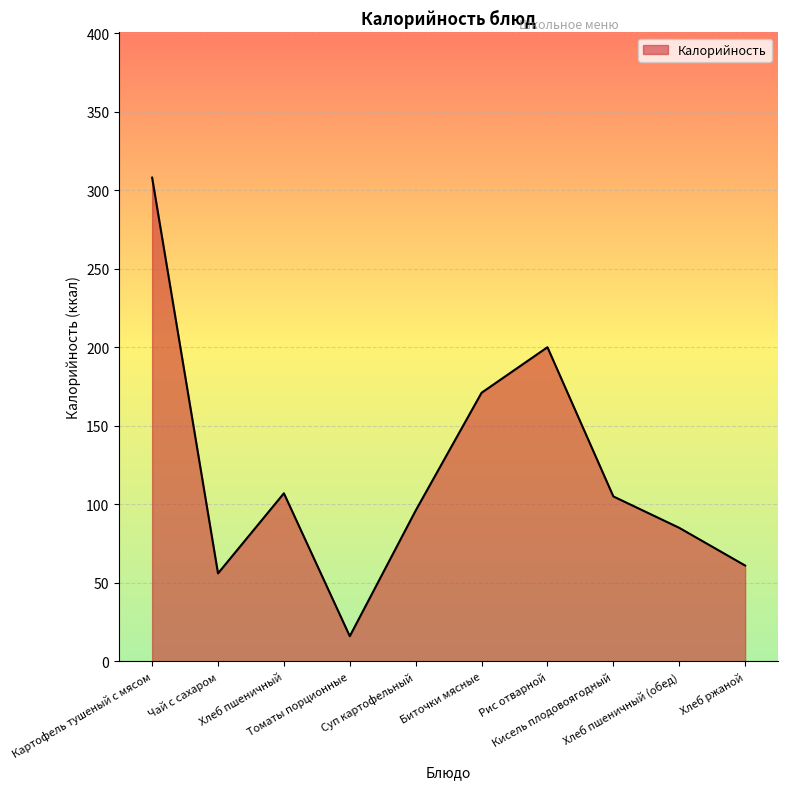

How many lines are shown in the chart?

1